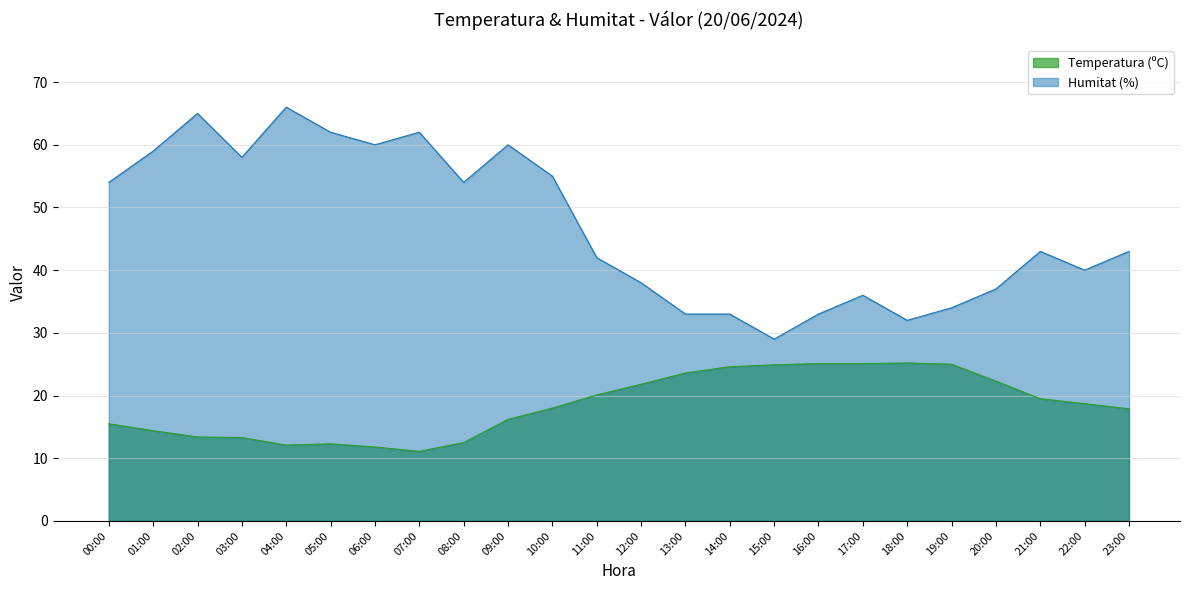

How many lines are shown in the chart?

2